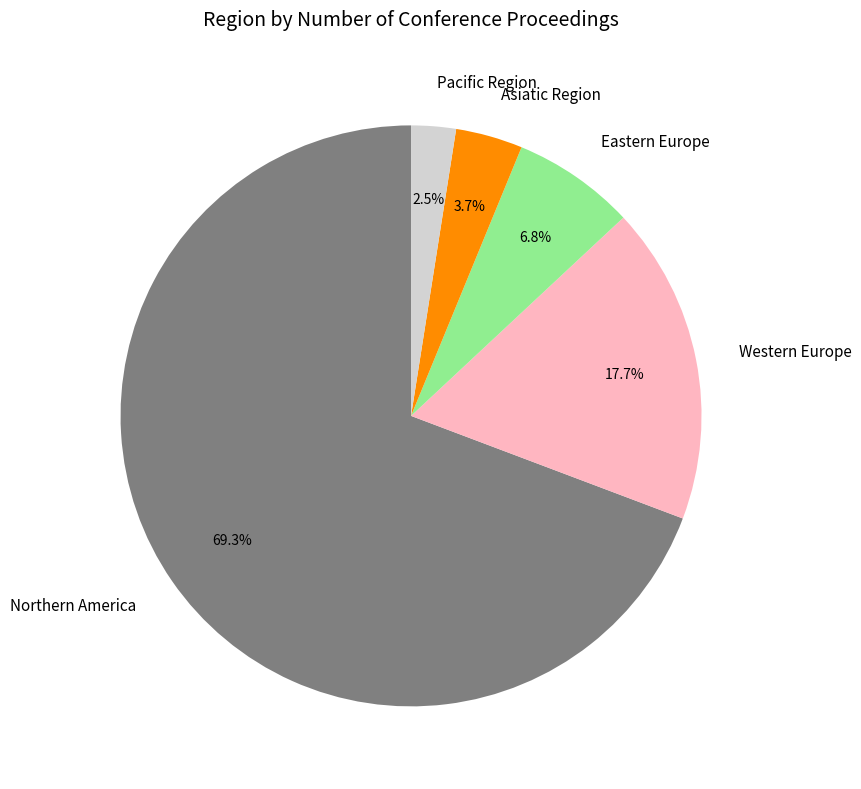

Which category has the smallest portion of the pie?

Pacific Region